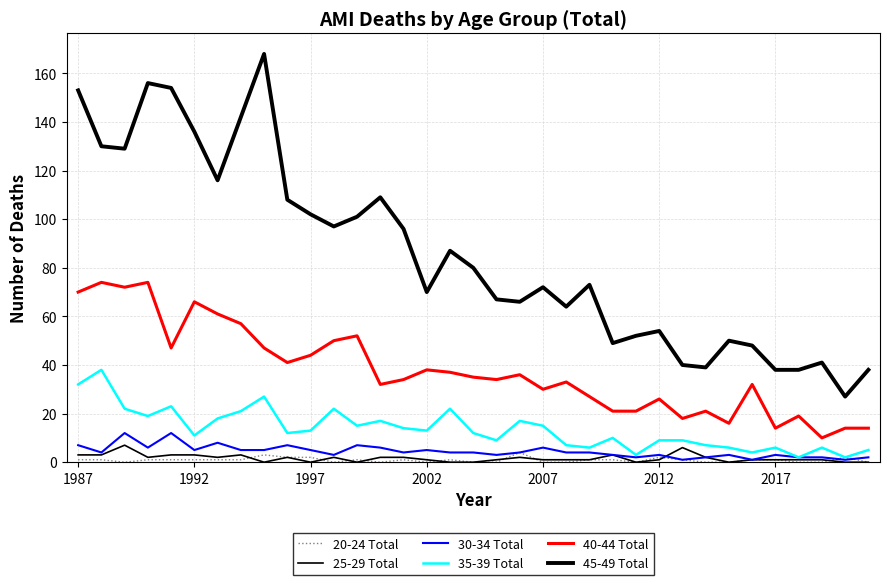

Which series ends up on top after the final intersection of 20-24 Total and 30-34 Total?

30-34 Total